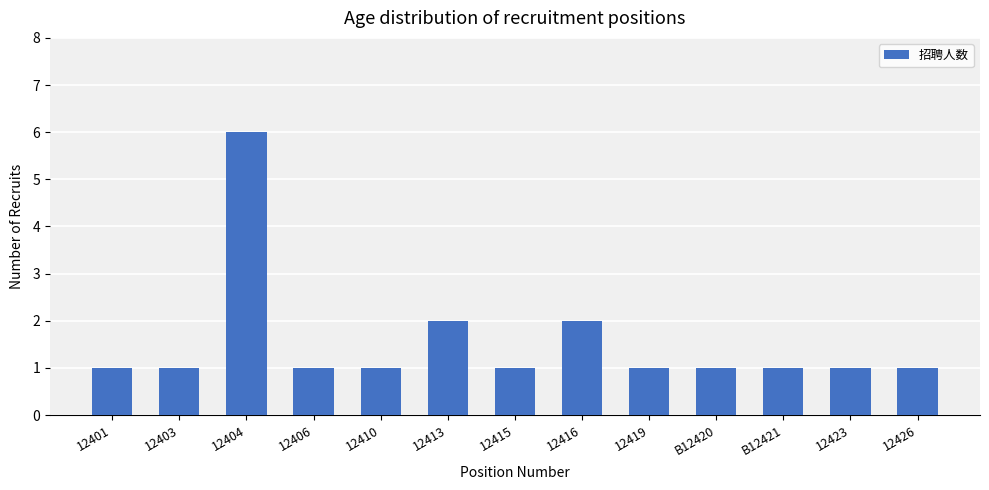

What is the difference between the second highest and minimum values?

1